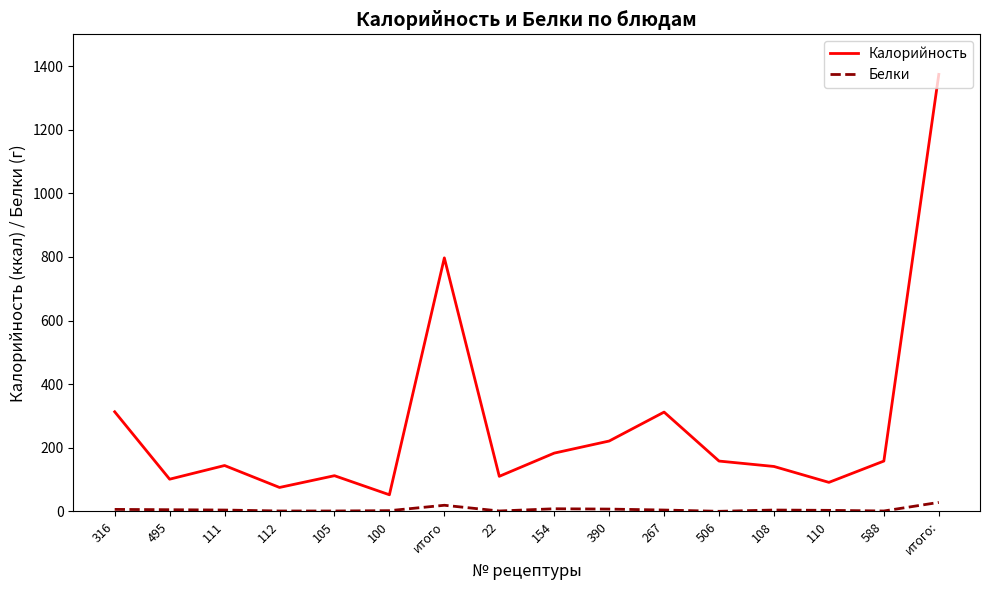

What is the highest value of the Калорийность series?

1374